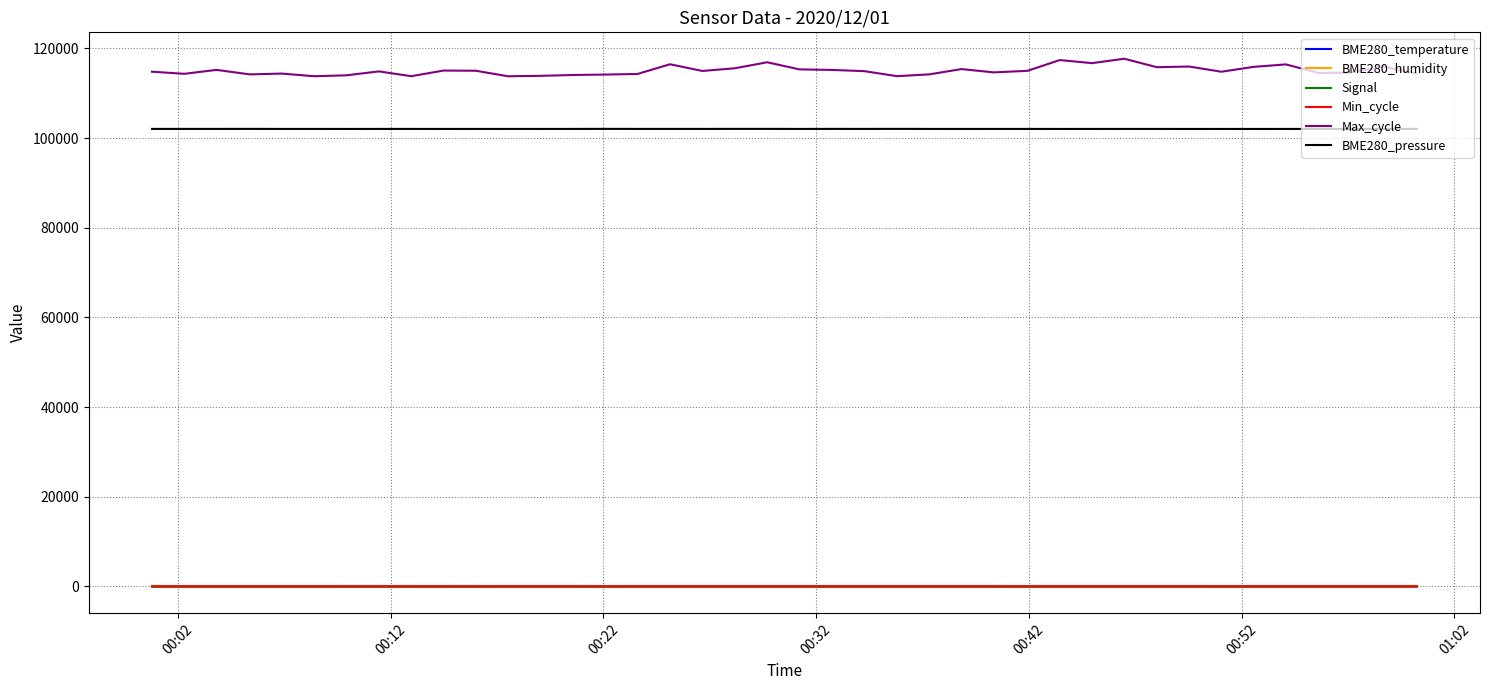

What is the greatest value displayed?

117690.0